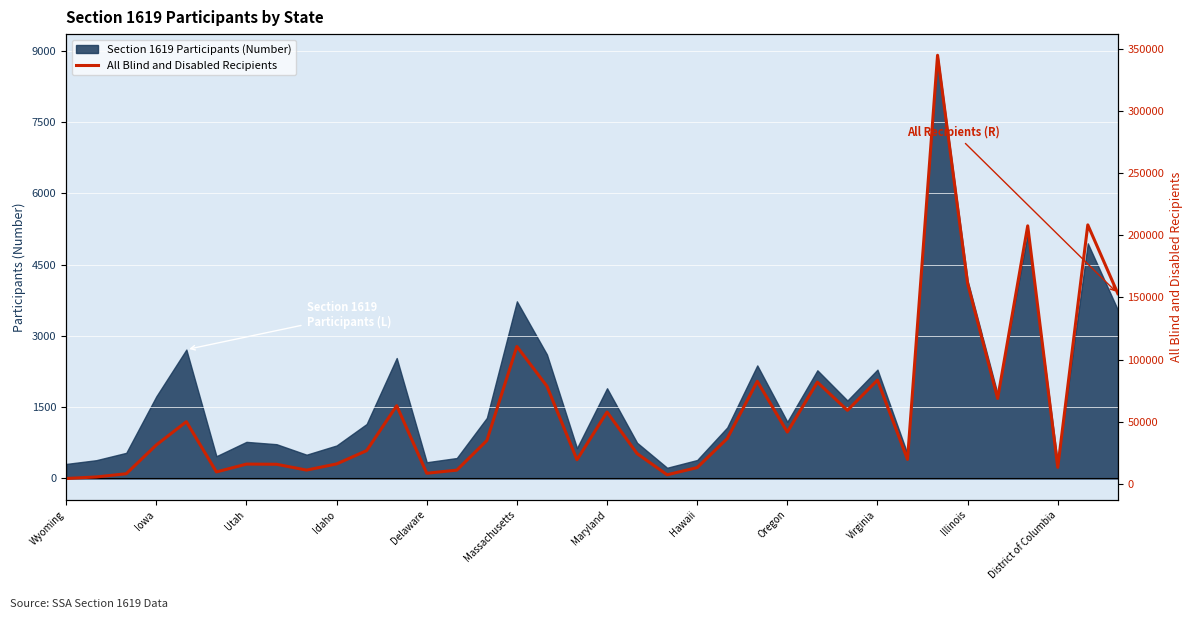

The value at Hawaii is 19318. True or false?

False